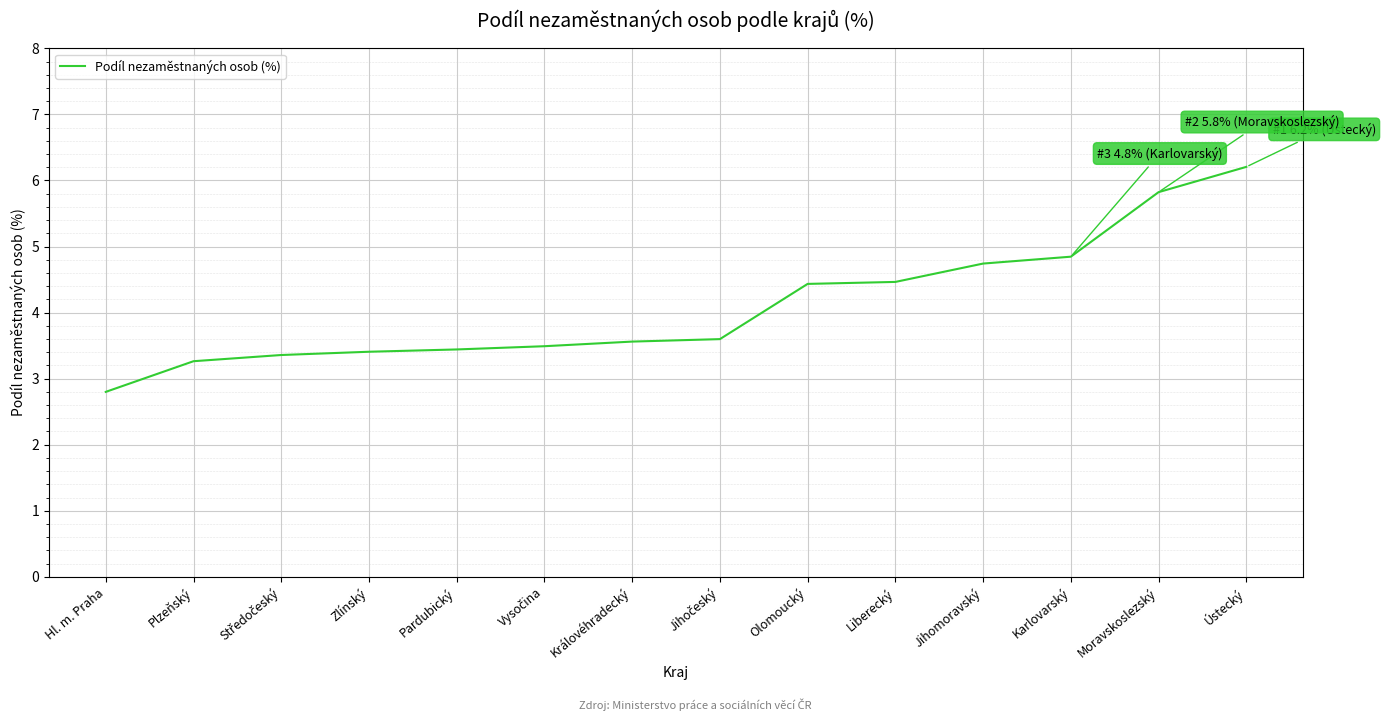

What value does the data have at Jihomoravský?

4.7